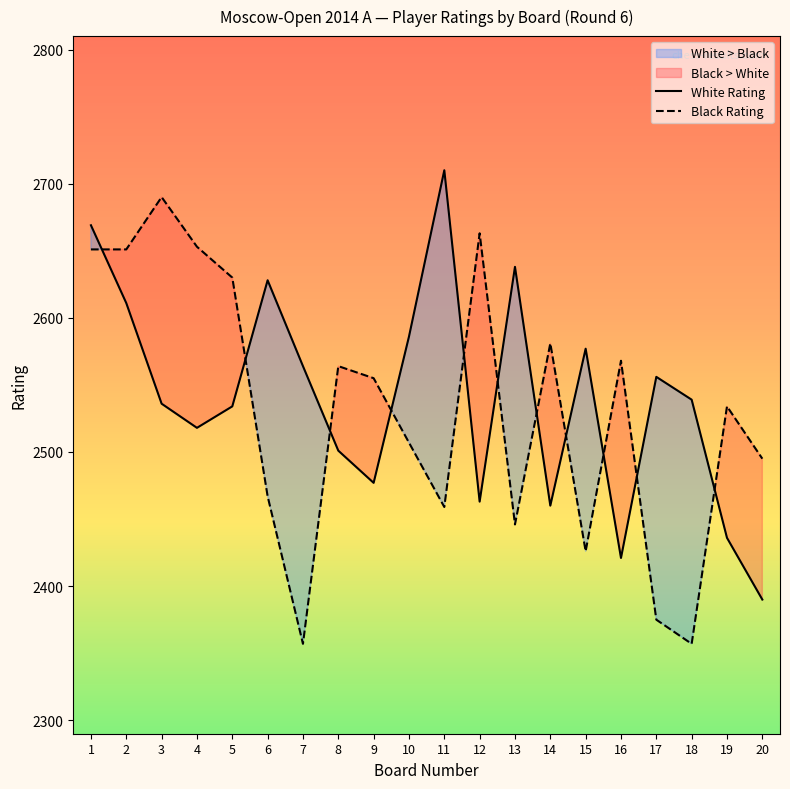

At which label is White Rating closest to 2550?

17